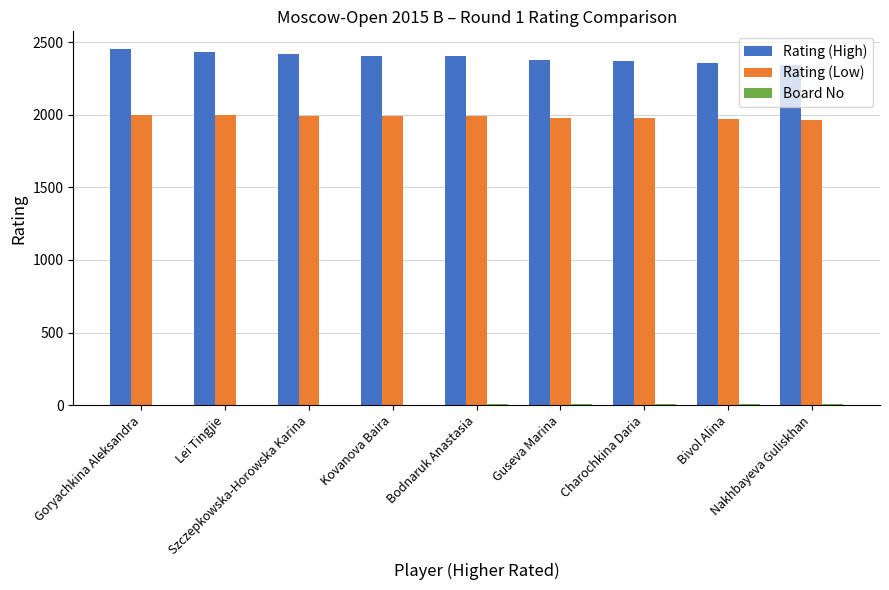

Which series has the largest total across all categories?

Rating (High)